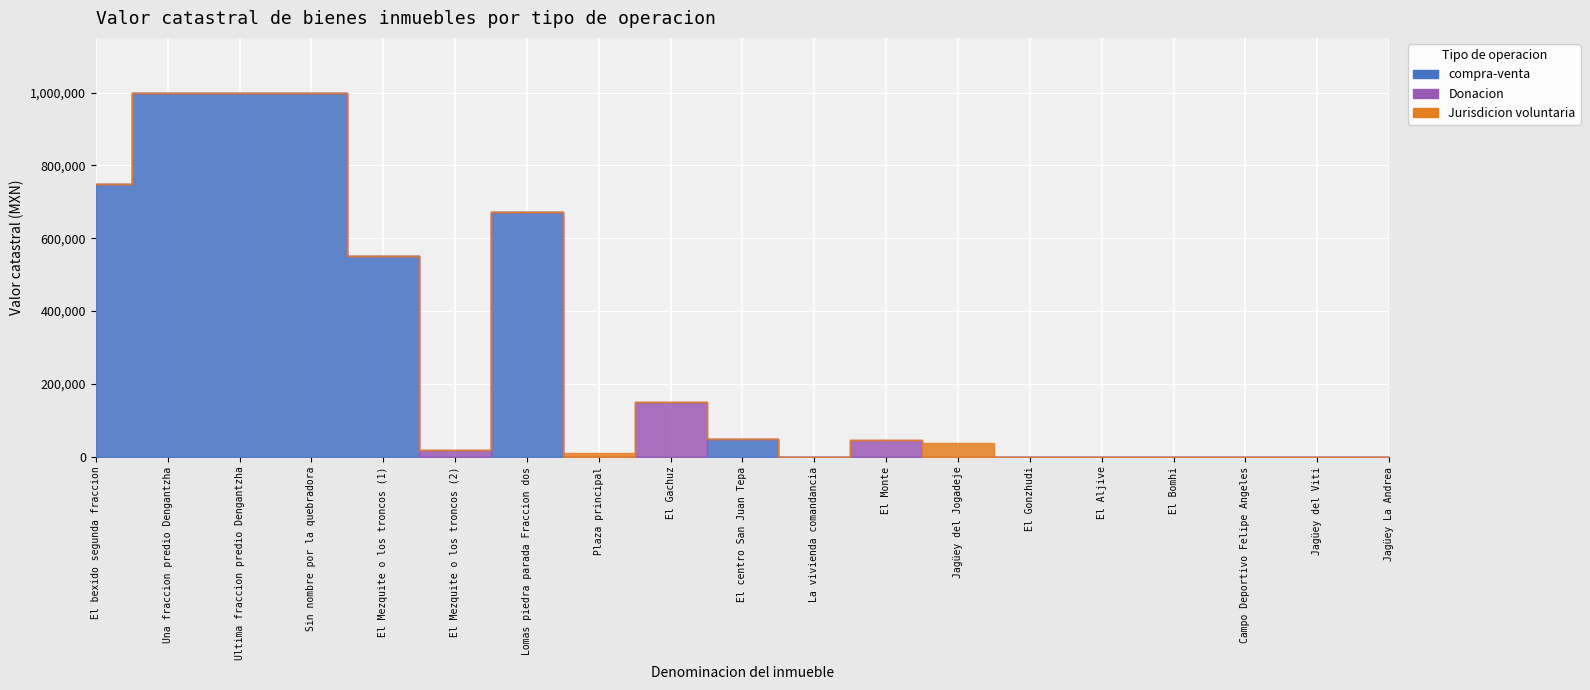

In Jurisdicion voluntaria, how many points are higher than both neighbors (excluding endpoints)?

2